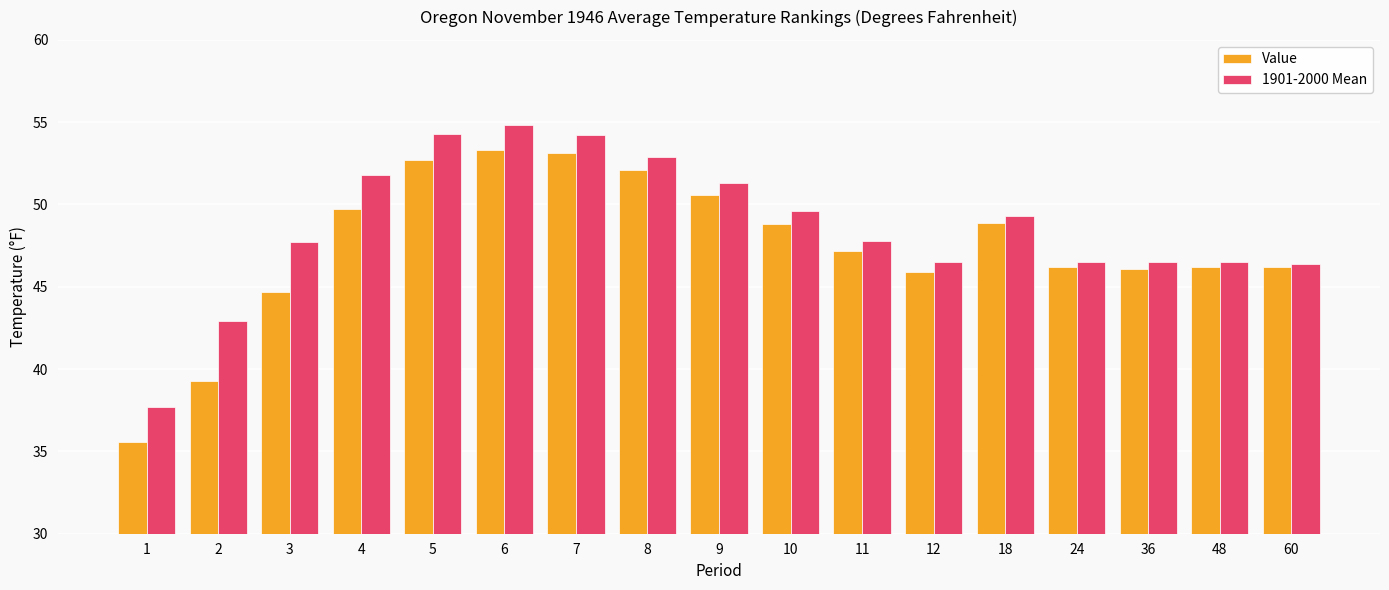

What is the maximum value shown in the chart?

54.8